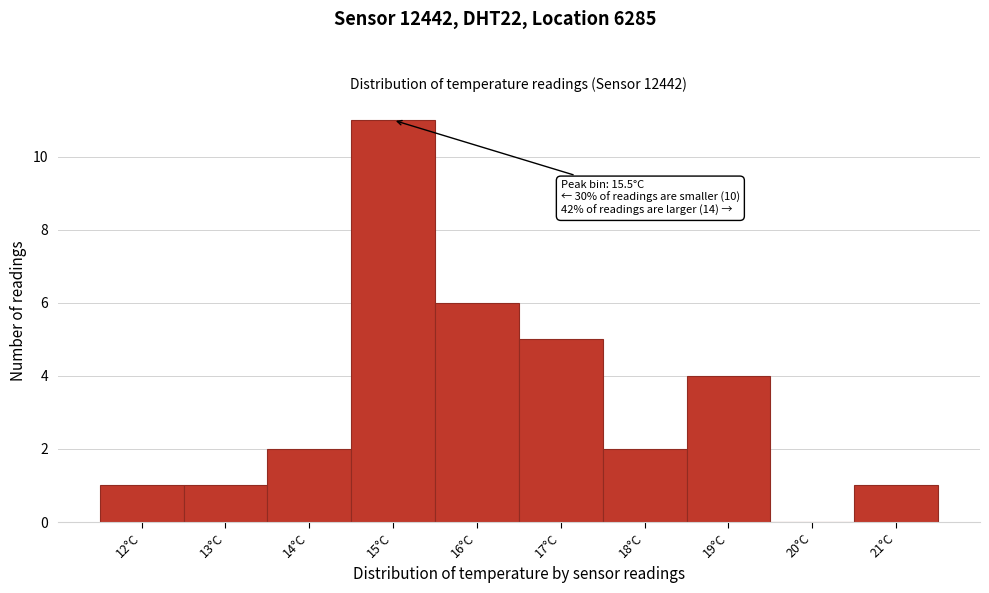

Reading left to right, extract all data points from this chart.

12°C=1	13°C=1	14°C=2	15°C=11	16°C=6	17°C=5	18°C=2	19°C=4	20°C=0	21°C=1